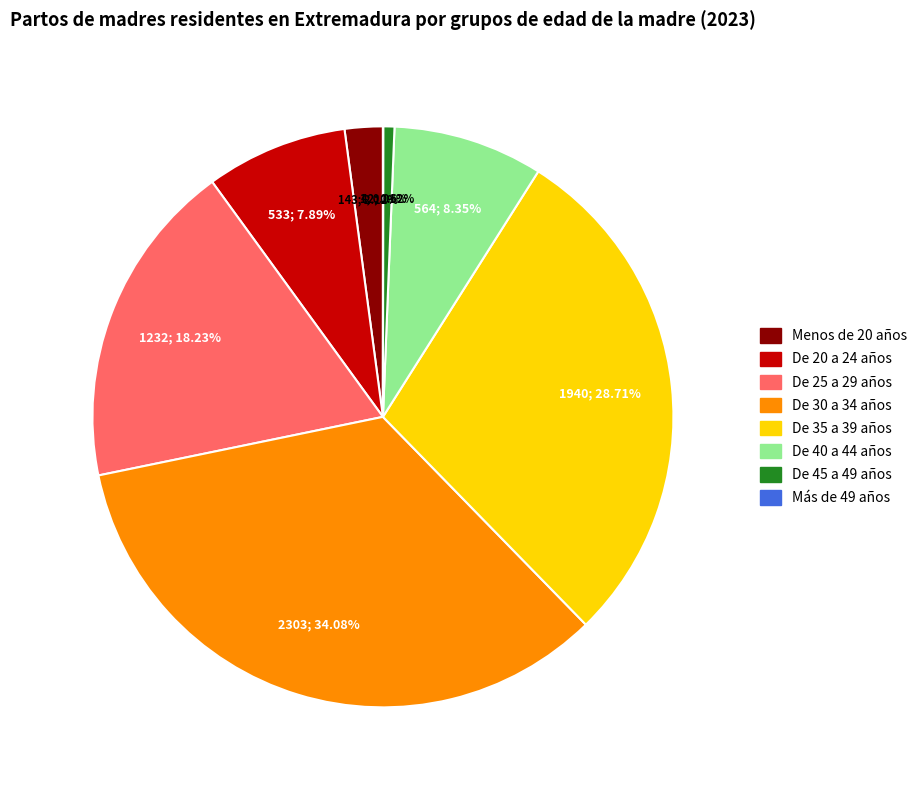

To the nearest percent, what is the average slice percentage?

12%